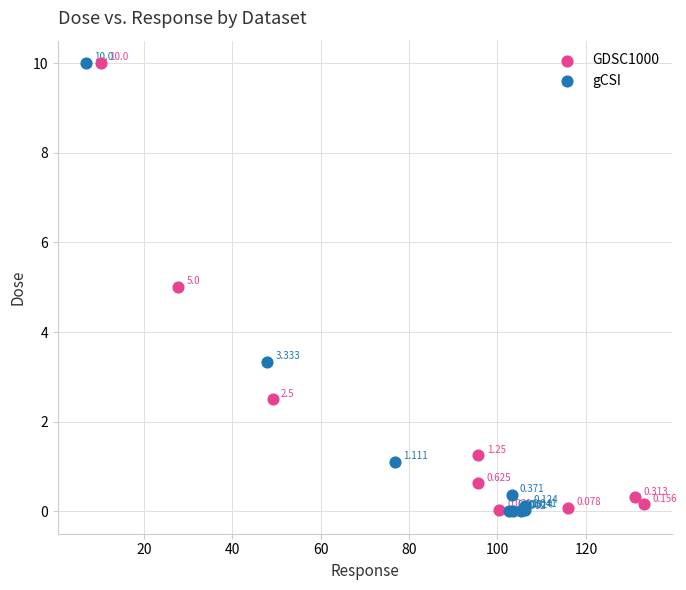

Which series reaches the minimum Y coordinate?

gCSI